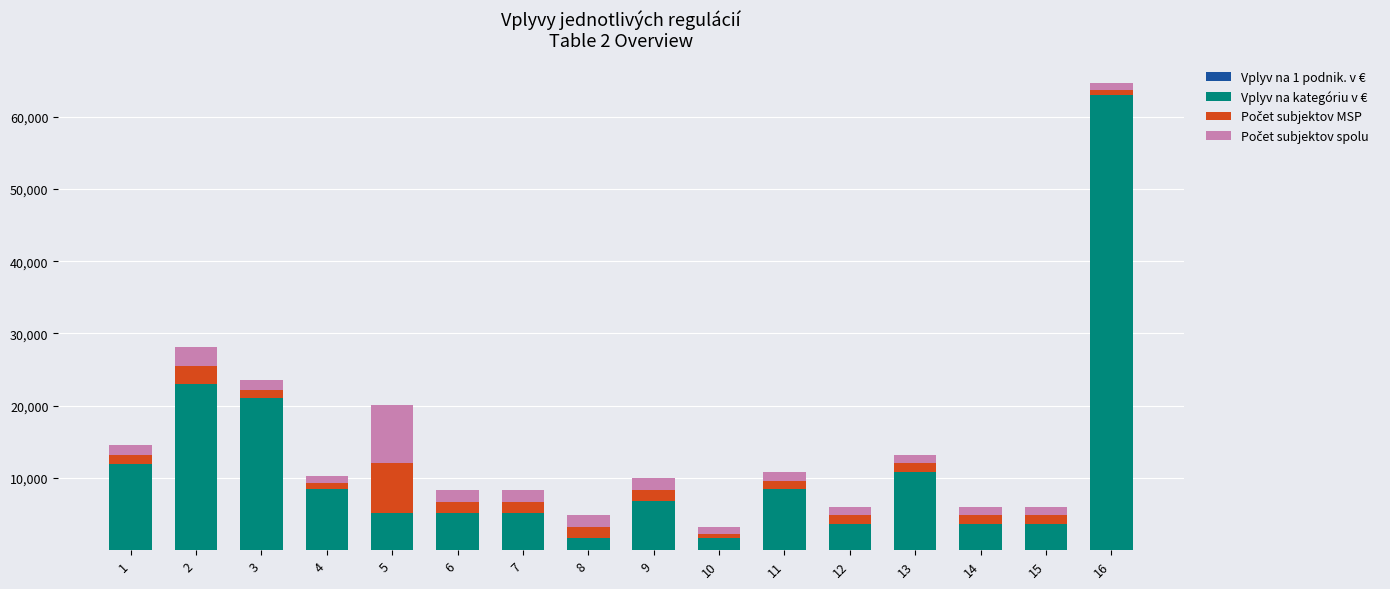

At which category is the sum across all series the highest?

16